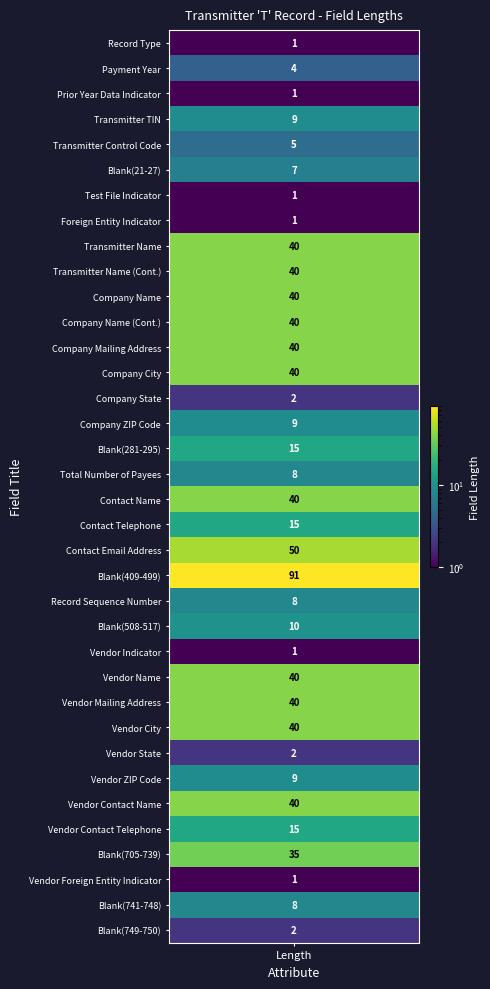

What is the difference between the values at 32 and 3?

26